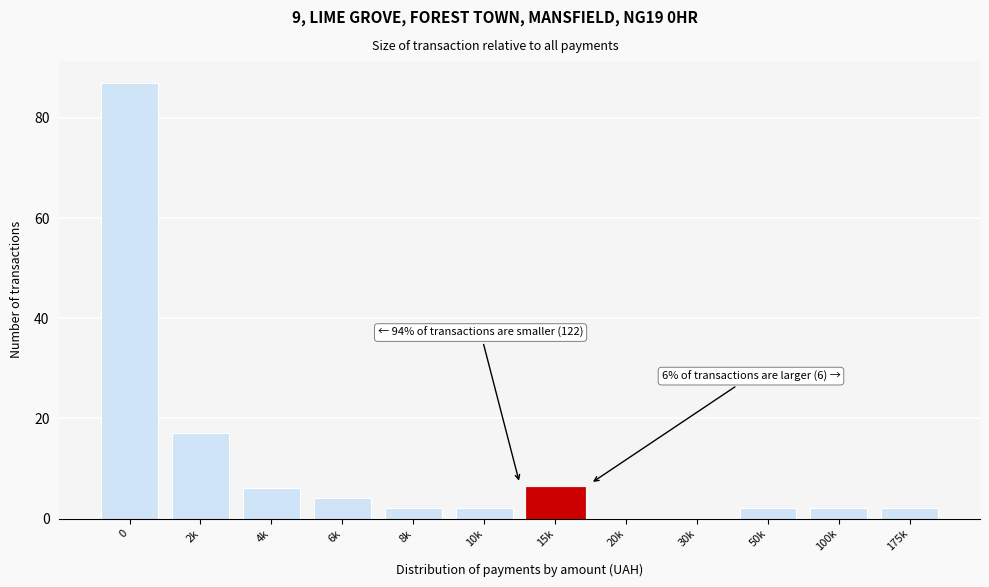

Reading left to right, what are all the values shown in this chart?

0=87	2k=17	4k=6	6k=4	8k=2	10k=2	15k=6	20k=0	30k=0	50k=2	100k=2	175k=2